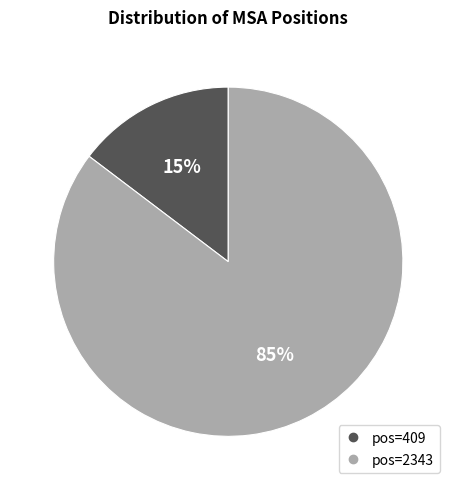

To the nearest percent, what is the average slice percentage?

50%